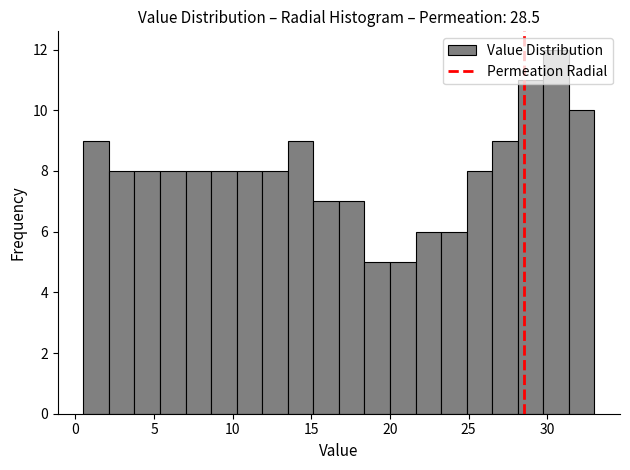

Read against the x-axis, roughly where is the centre of the tallest bar?

30.5